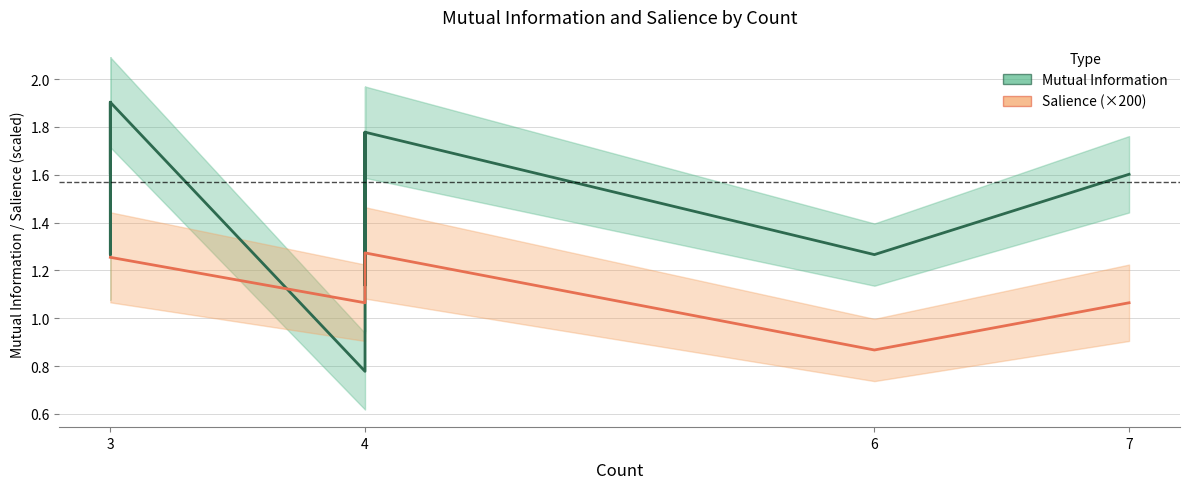

What is the approximate value of Salience (×200) at 3?

1.3